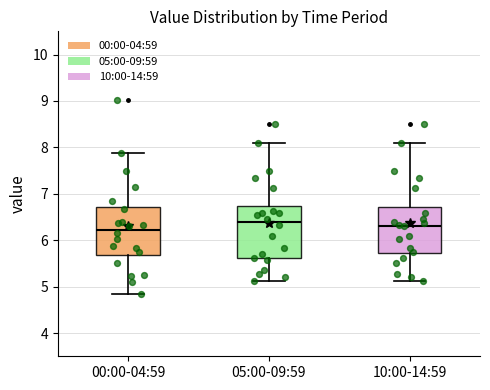

Where does the median line of the box for 00:00-04:59 sit on the y-axis? The values are not printed on the chart, so give them approximately, as read against the axis.

6.2